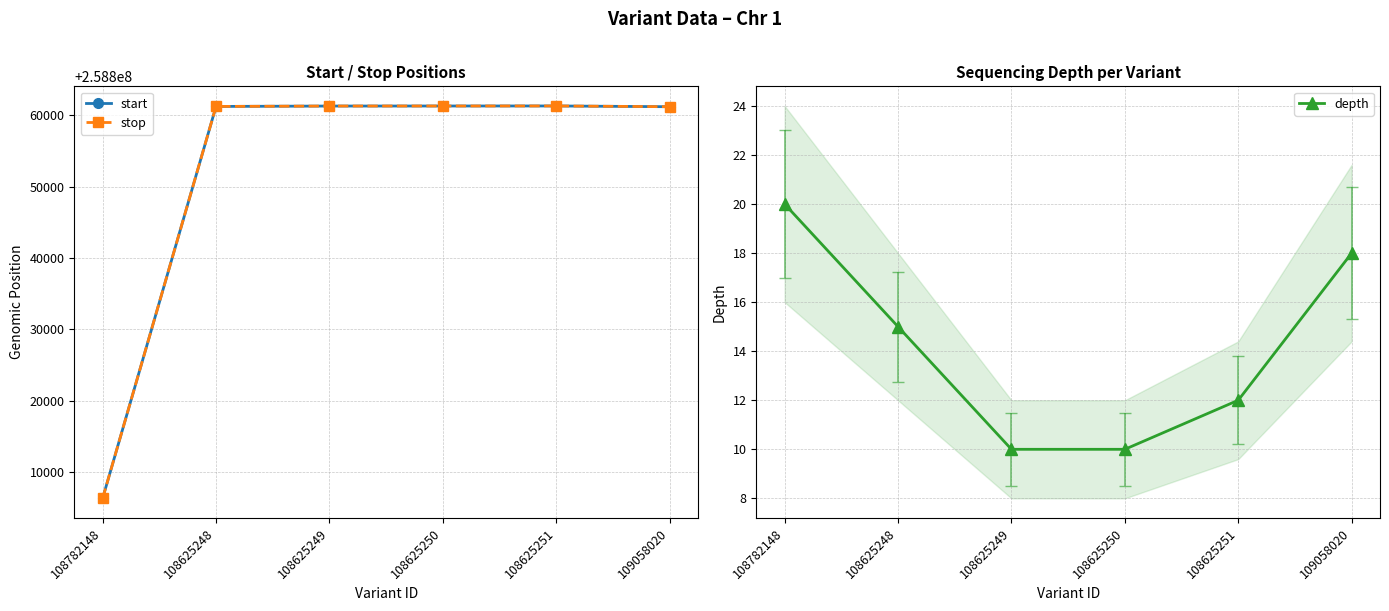

How many categories are shown in the chart?

6